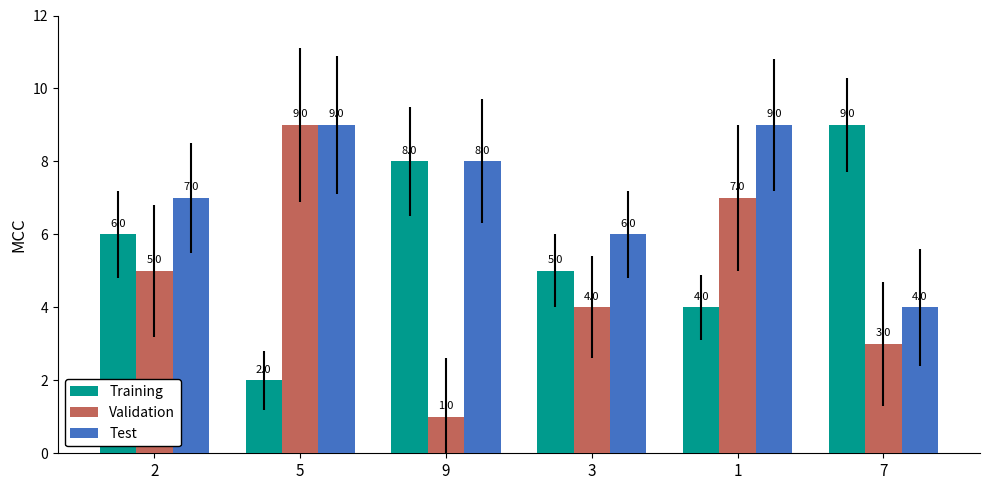

Where is Validation nearest to the value 5?

2